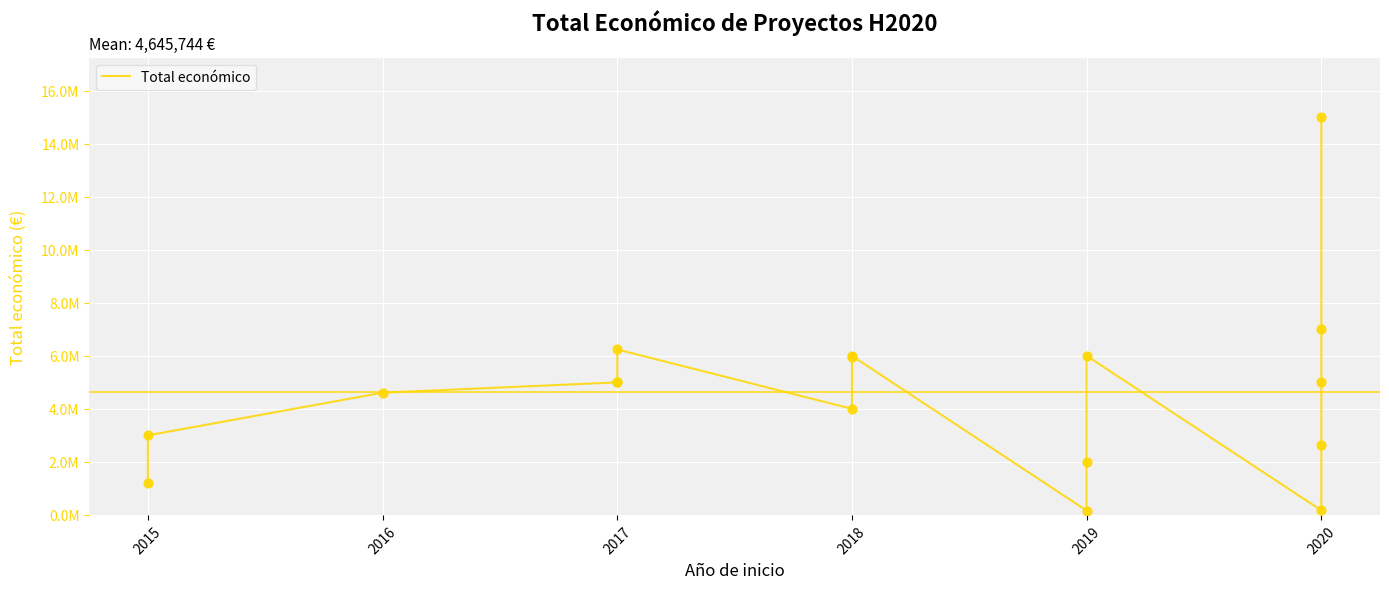

Approximately how many times larger is the value at 2016 compared to 2019?

28.6